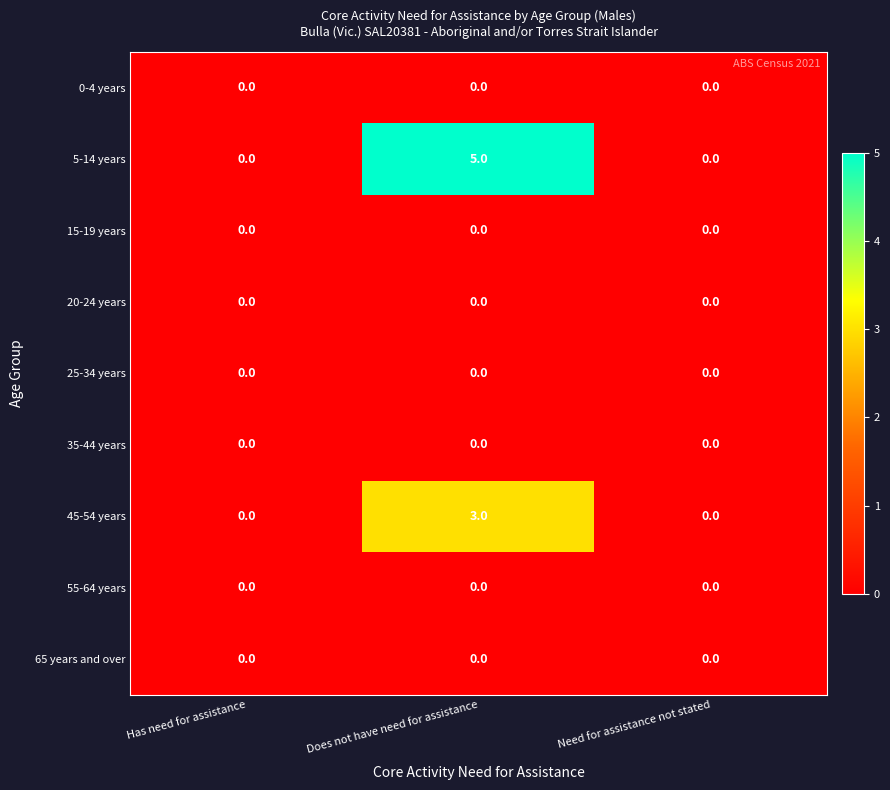

Which label corresponds to the largest value in the chart?

Does not have need for assistance